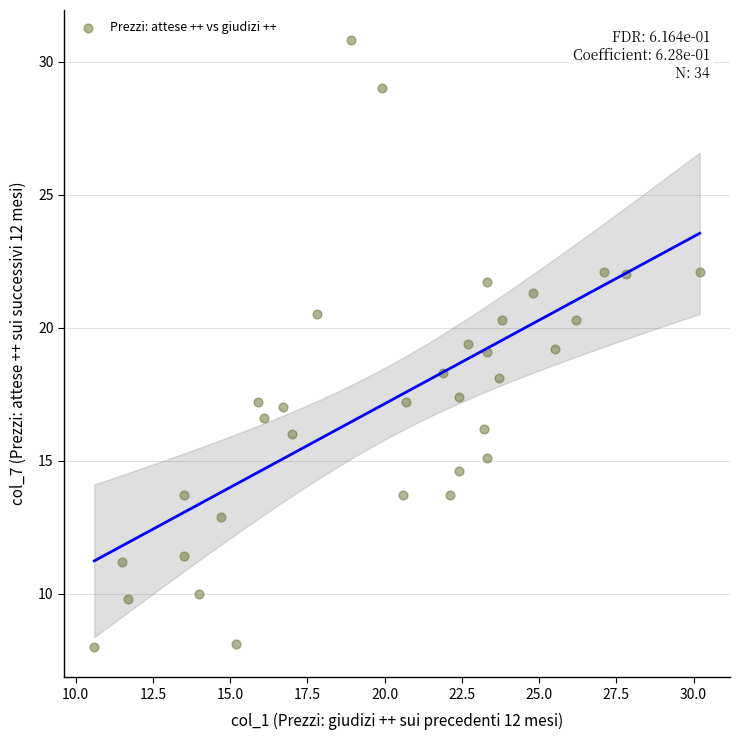

What is the range of X values (max minus min)?

19.6